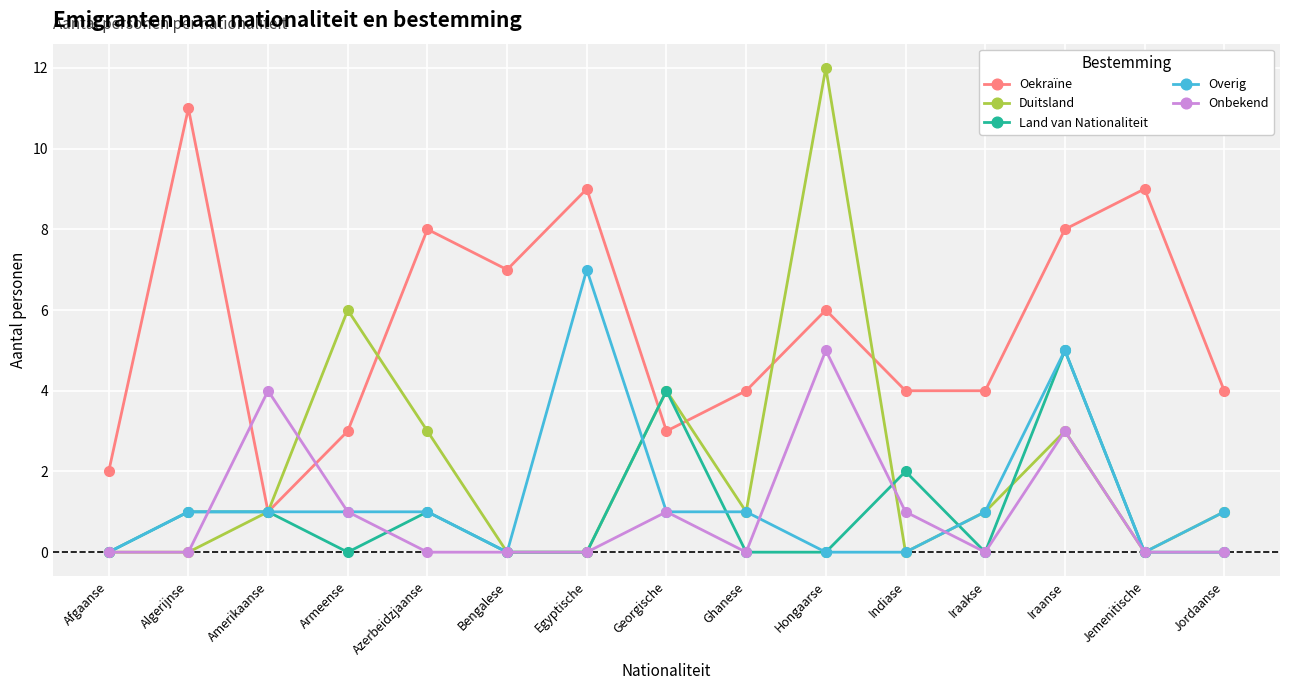

What is the maximum value shown in the chart?

12